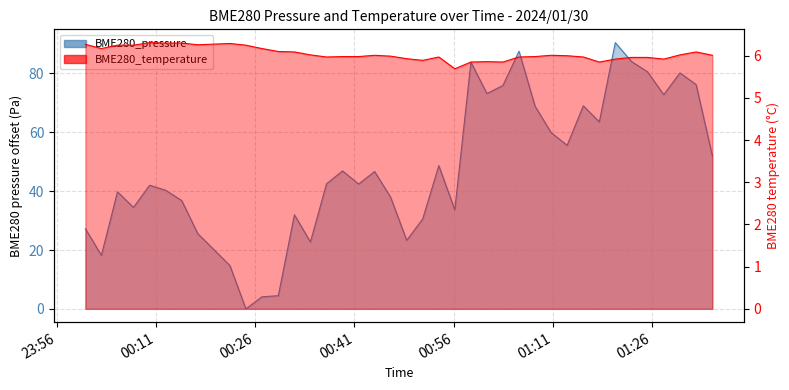

How many data points in BME280_pressure are above 42?

21